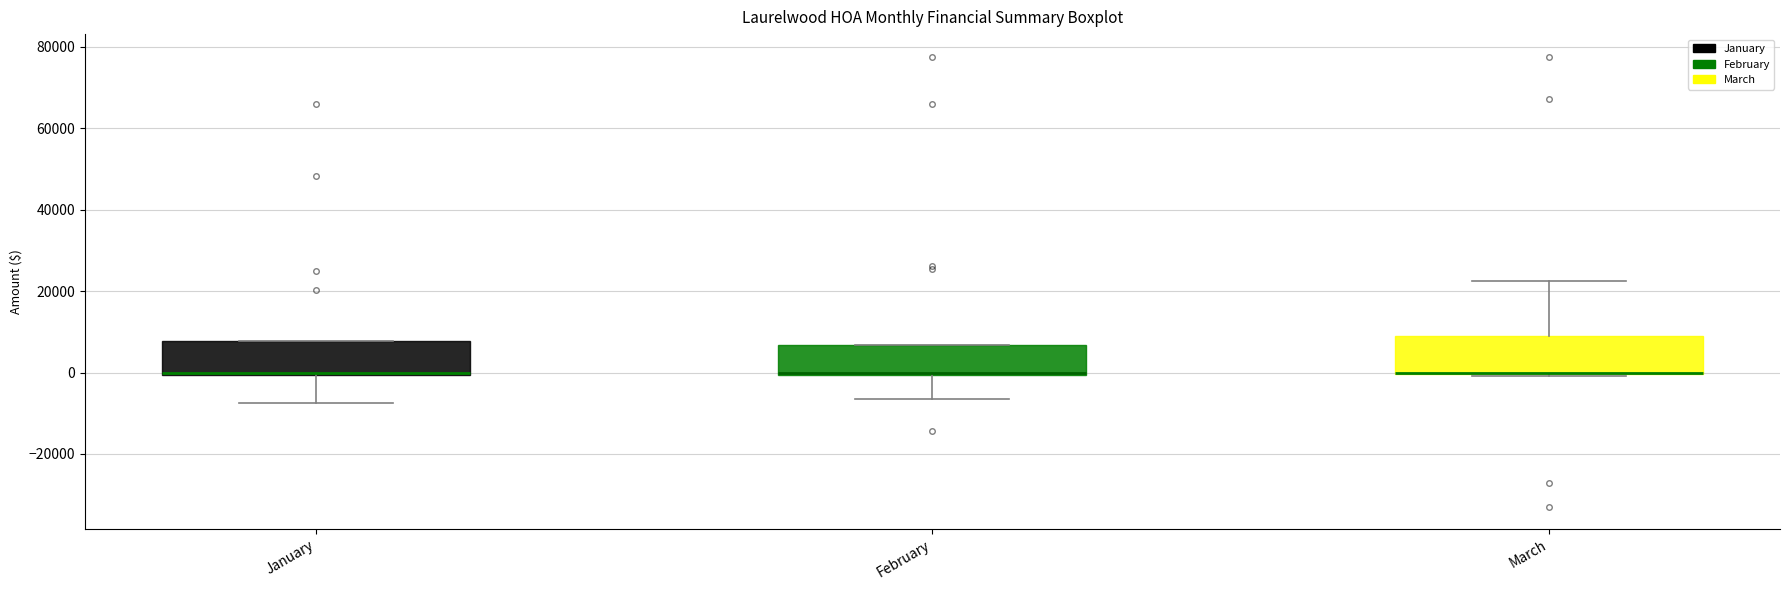

Where does the lower whisker of the box for January end on the y-axis? The values are not printed on the chart, so give them approximately, as read against the axis.

-8000